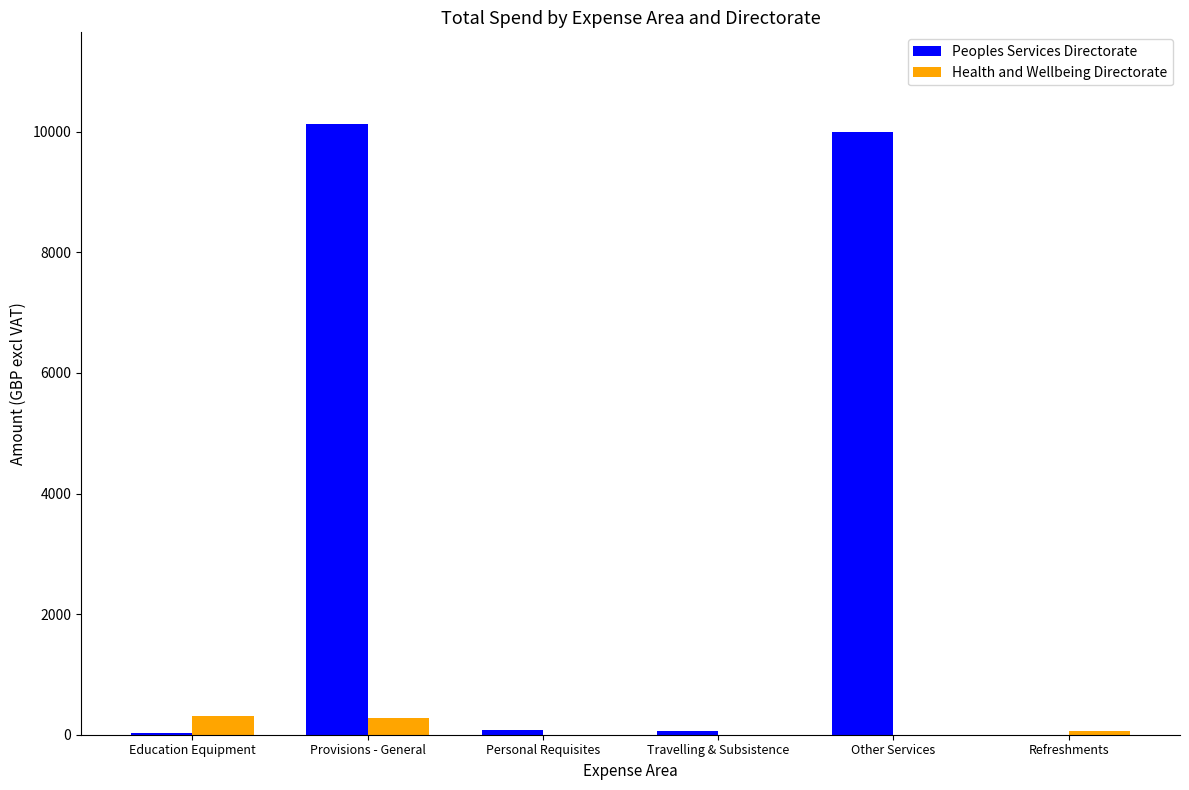

At which label does Peoples Services Directorate first exceed 79?

Provisions - General